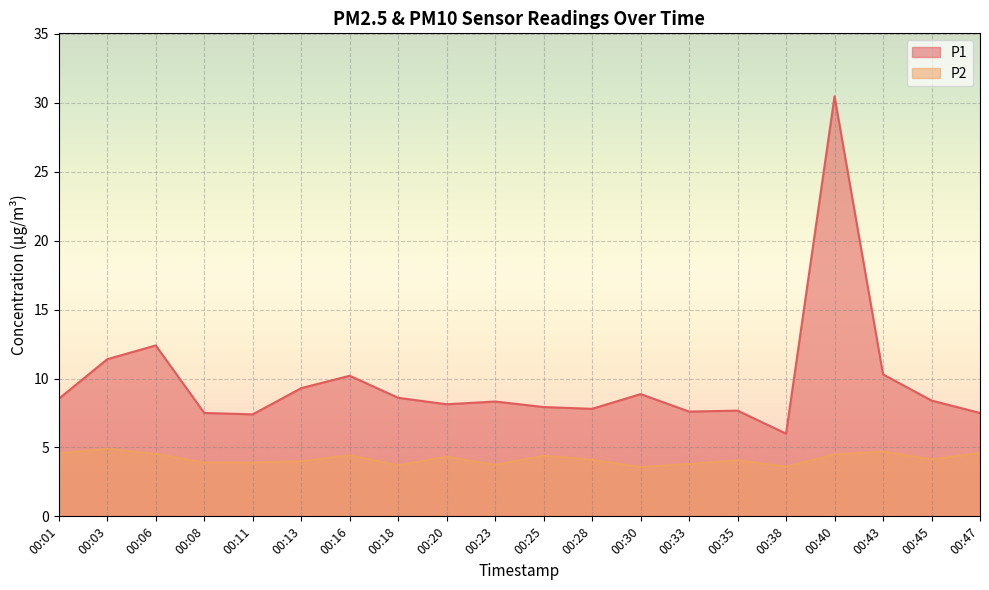

True or false: P2 and P1 cross at least once.

False